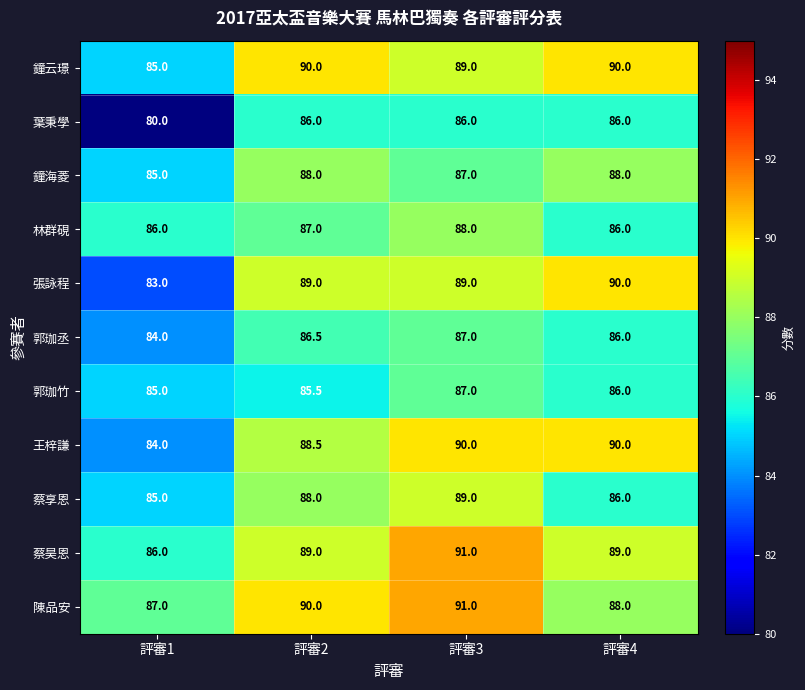

Which series has the largest range (max minus min)?

張詠程